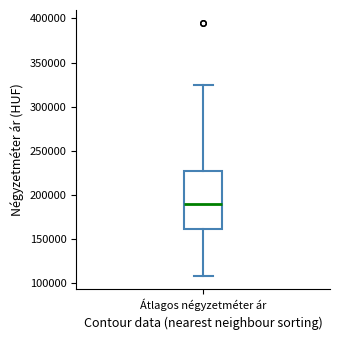

Where does the lower whisker of the box for Átlagos négyzetméter ár end on the y-axis? The values are not printed on the chart, so give them approximately, as read against the axis.

105000